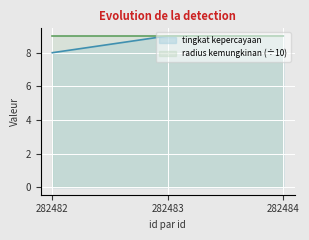

How many lines are shown in the chart?

2